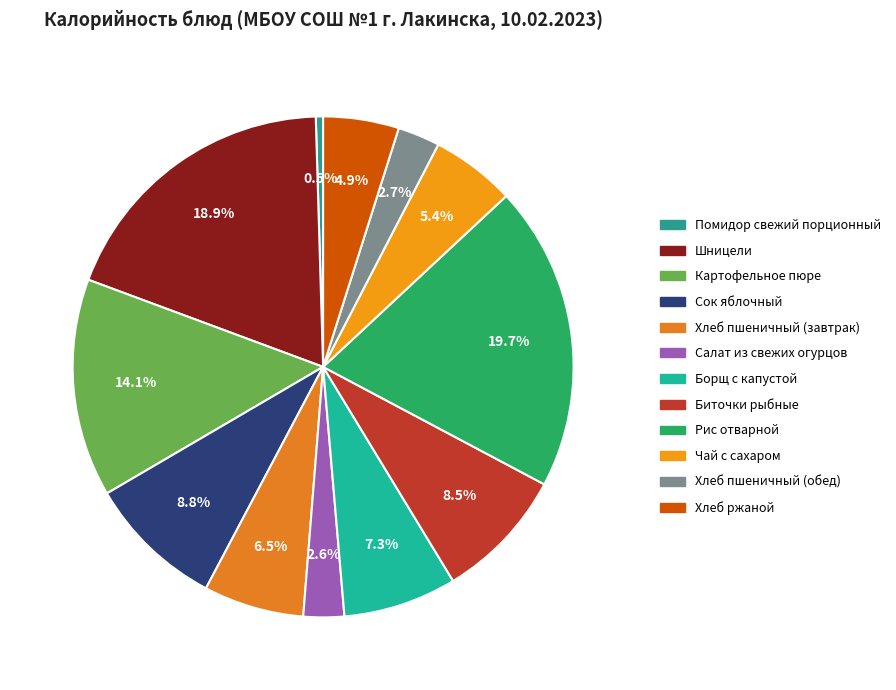

To the nearest percent, what portion does Салат из свежих огурцов represent?

3%